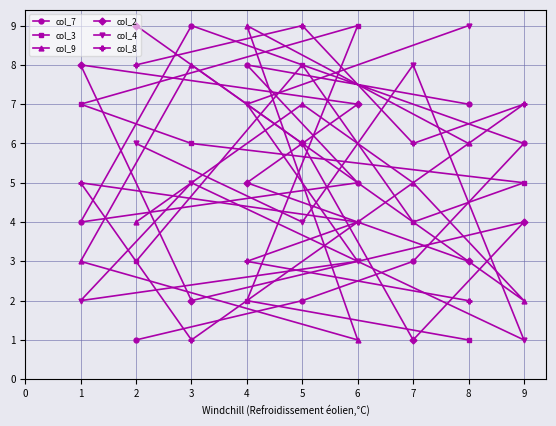

At which label is col_7 closest to 5?

6